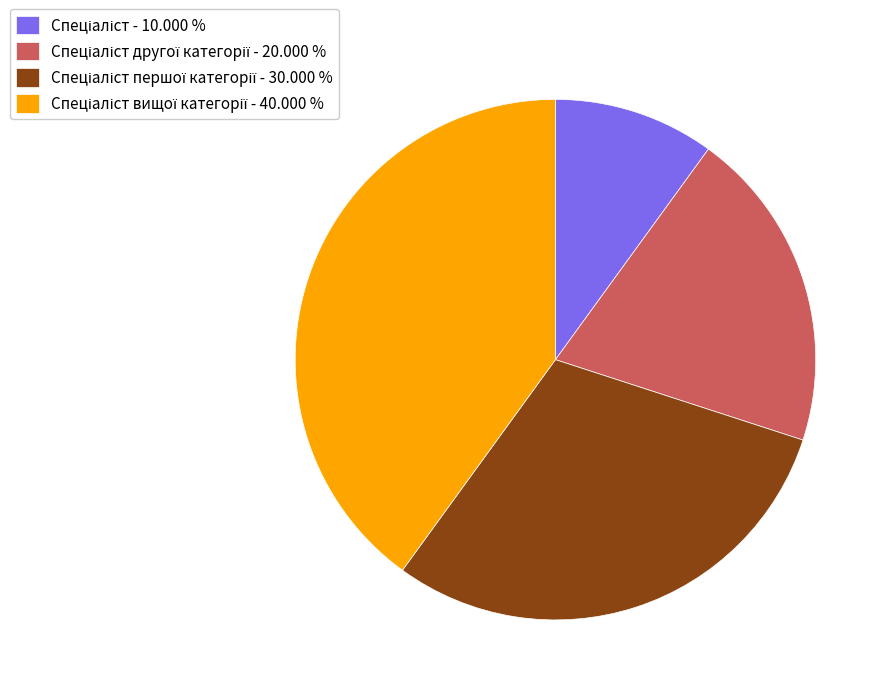

How many slices are in this pie chart?

4